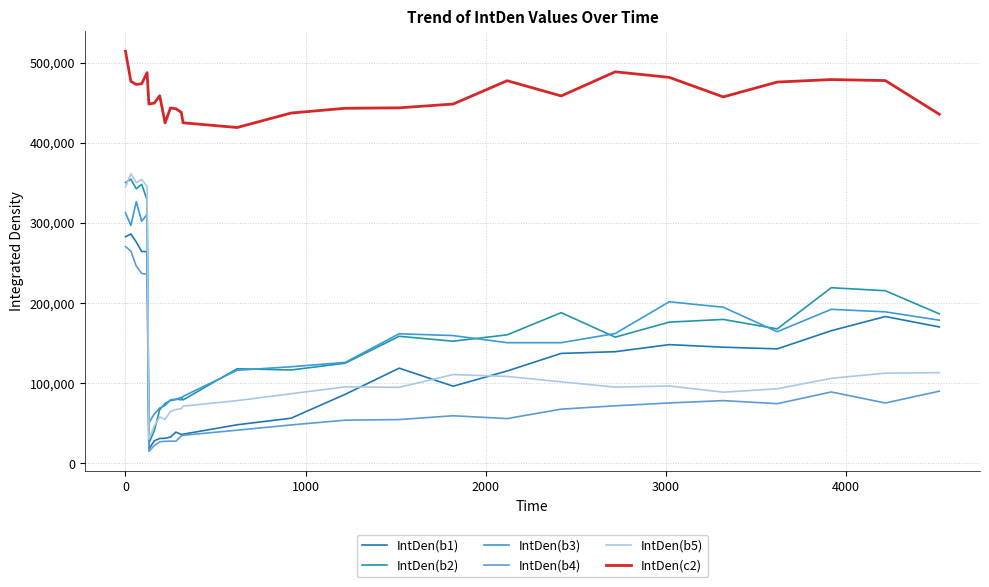

True or false: IntDen(b3) and IntDen(c2) cross at least once.

False